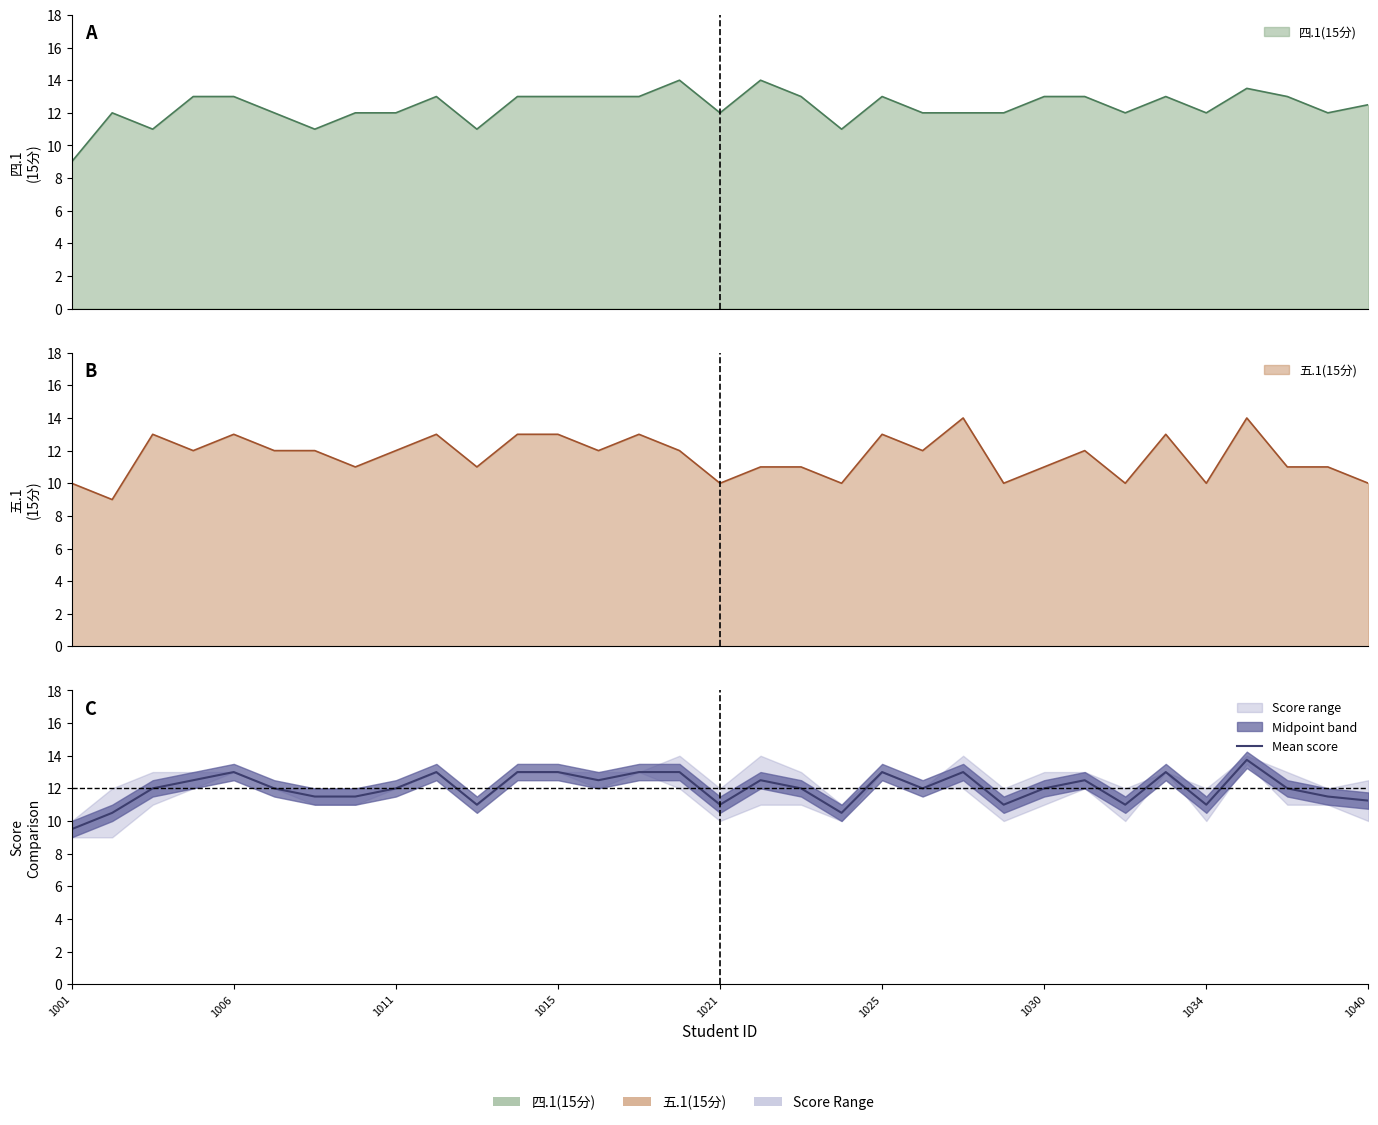

Does the chart display data point markers on the line(s)?

No